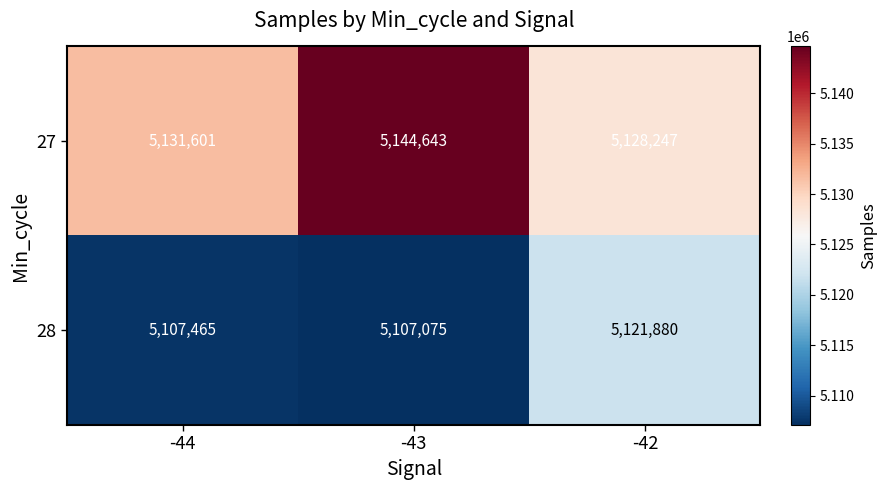

At which category does the chart reach its minimum across all series?

-43